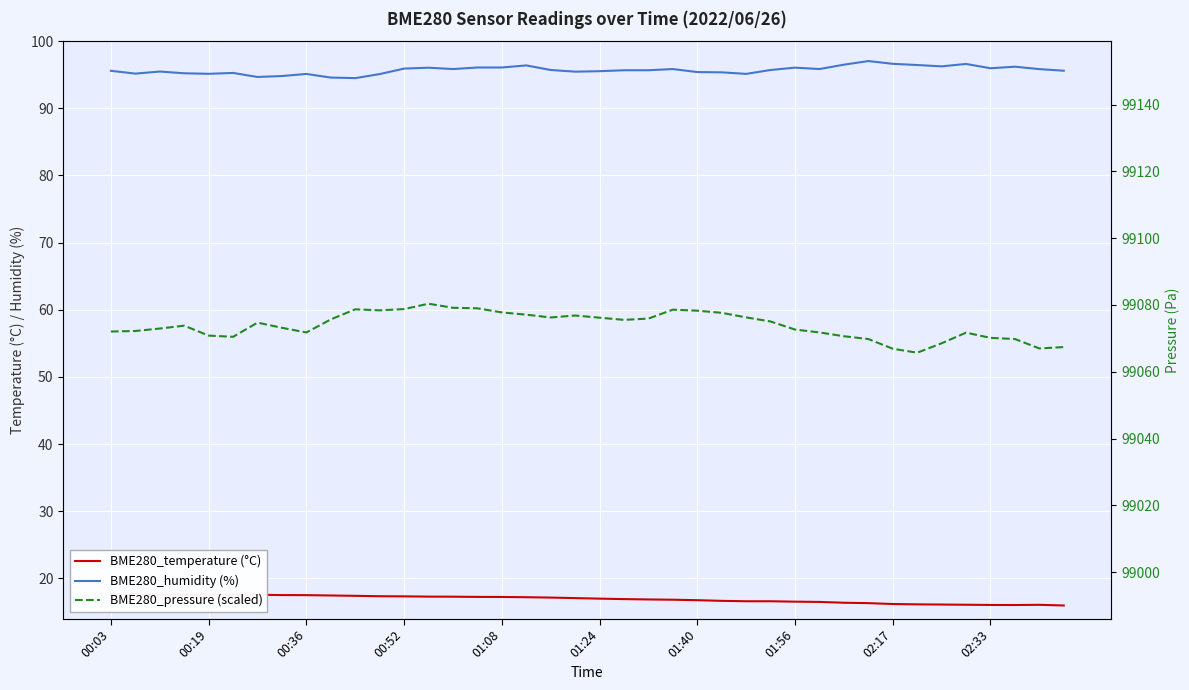

Rank the series by their maximum value, from highest to lowest.

BME280_humidity (%), BME280_pressure (scaled), BME280_temperature (°C)